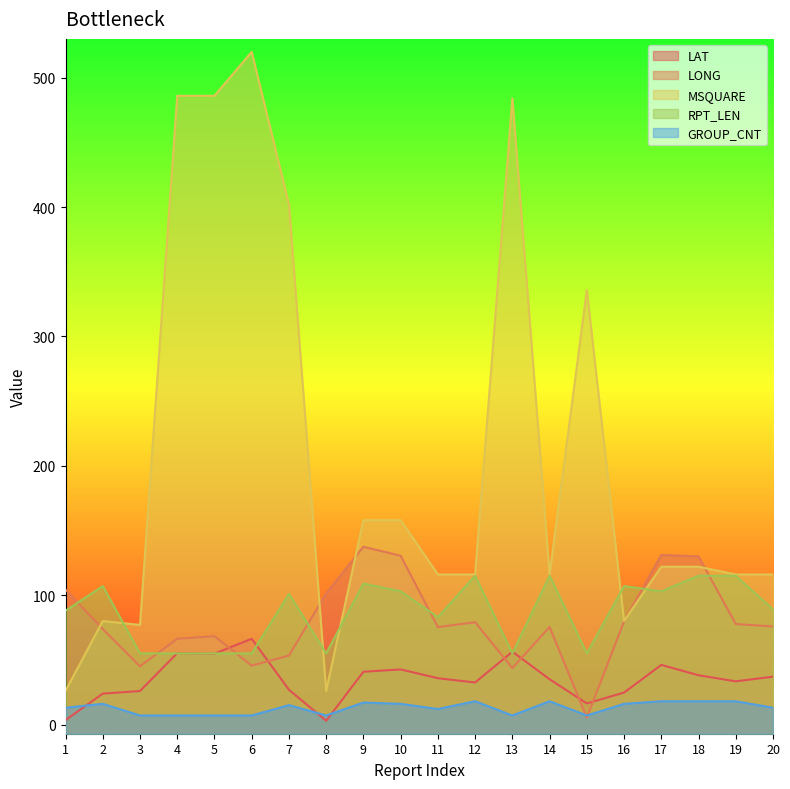

Reading left to right, extract all data points from this chart.

LAT: 1=3.4	2=23.9	3=25.9	4=55.2	5=54.8	6=66.3	7=26.9	8=2.9	9=40.8	10=42.6	11=35.8	12=32.5	13=56.3	14=35.0	15=16.3	16=24.7	17=46.1	18=38.1	19=33.4	20=37.0
LONG: 1=104.3	2=73.8	3=45.0	4=66.3	5=68.3	6=45.5	7=53.3	8=101.3	9=137.4	10=130.5	11=75.3	12=79.1	13=43.6	14=75.4	15=5.3	16=79.6	17=131.1	18=130.0	19=77.7	20=75.8
MSQUARE: 1=26.0	2=80.0	3=77.0	4=486.0	5=486.0	6=520.0	7=402.0	8=26.0	9=158.0	10=158.0	11=116.0	12=116.0	13=484.0	14=116.0	15=336.0	16=80.0	17=122.0	18=122.0	19=116.0	20=116.0
RPT_LEN: 1=88.0	2=107.0	3=55.0	4=55.0	5=55.0	6=55.0	7=101.0	8=55.0	9=109.0	10=103.0	11=83.0	12=115.0	13=55.0	14=115.0	15=55.0	16=107.0	17=103.0	18=115.0	19=115.0	20=89.0
GROUP_CNT: 1=13.0	2=16.0	3=7.0	4=7.0	5=7.0	6=7.0	7=15.0	8=7.0	9=17.0	10=16.0	11=12.0	12=18.0	13=7.0	14=18.0	15=7.0	16=16.0	17=18.0	18=18.0	19=18.0	20=13.0